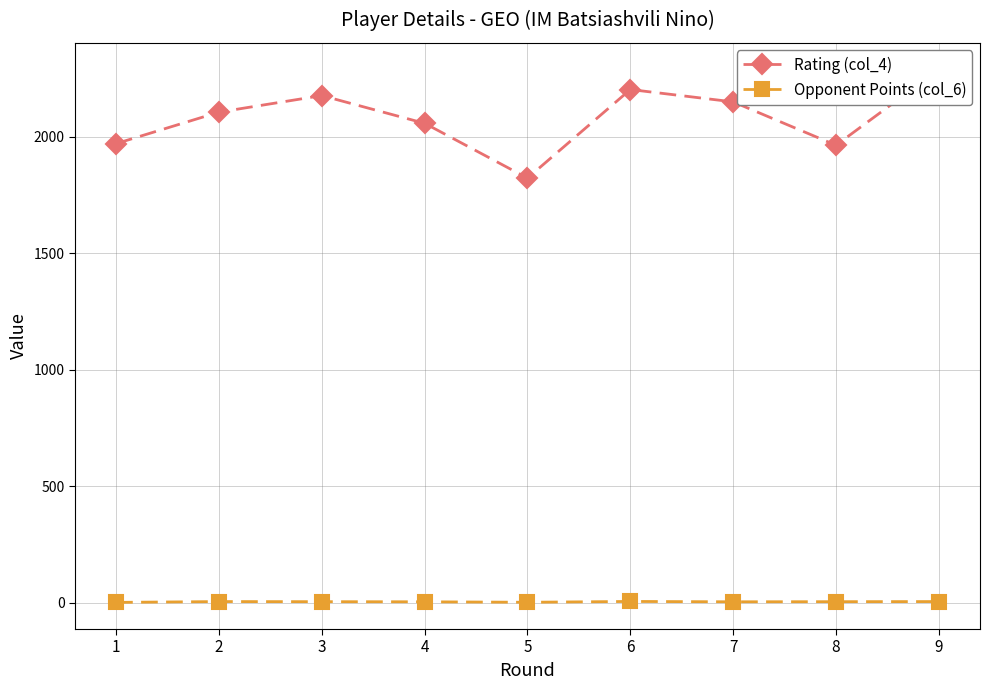

What is the difference between the highest and lowest values at 3?

2170.5